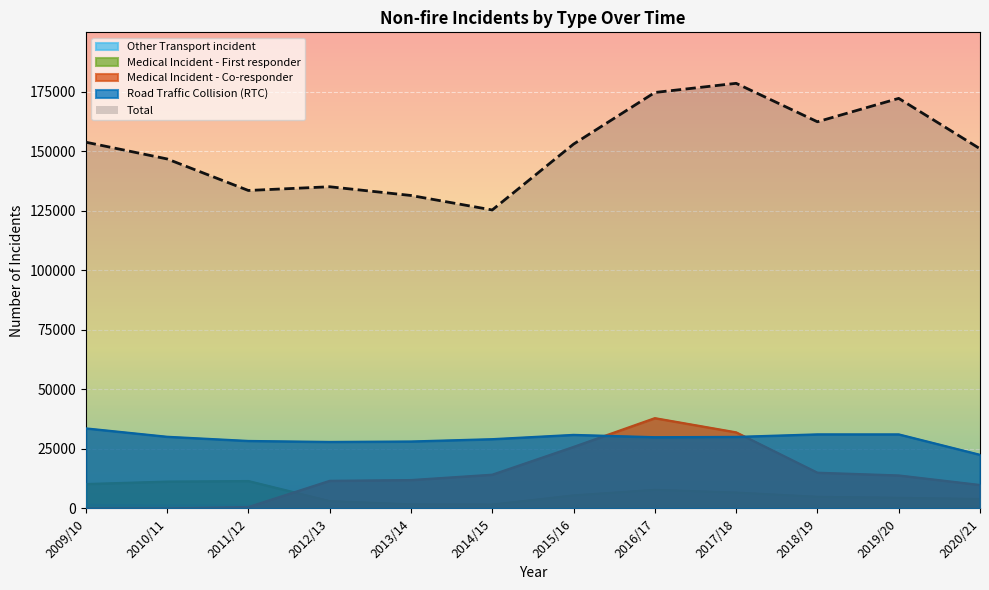

What is the average value of the Road Traffic Collision (RTC) series?

29401